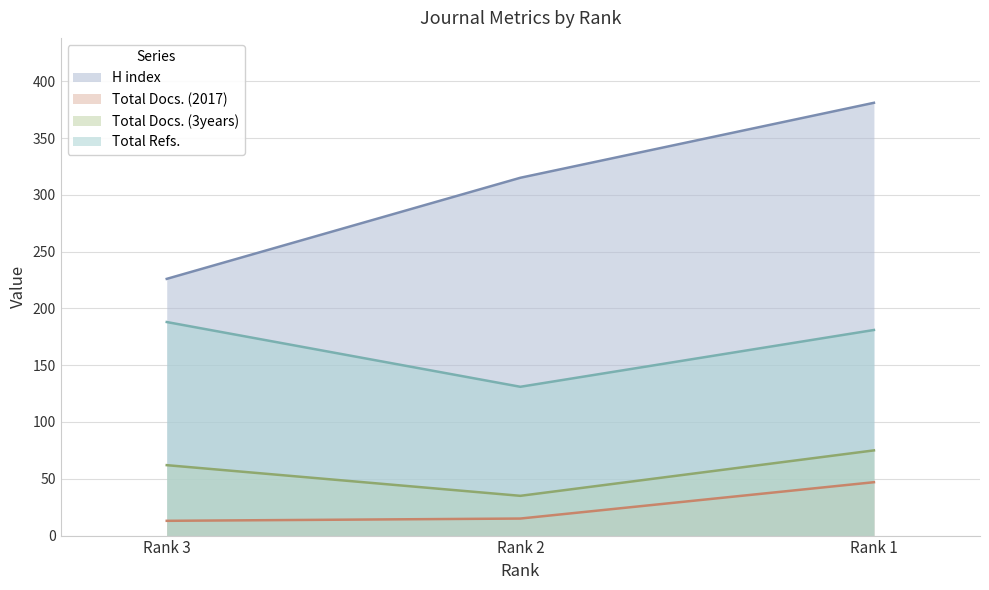

What is the difference between the second highest and minimum values in the Total Refs. series?

50